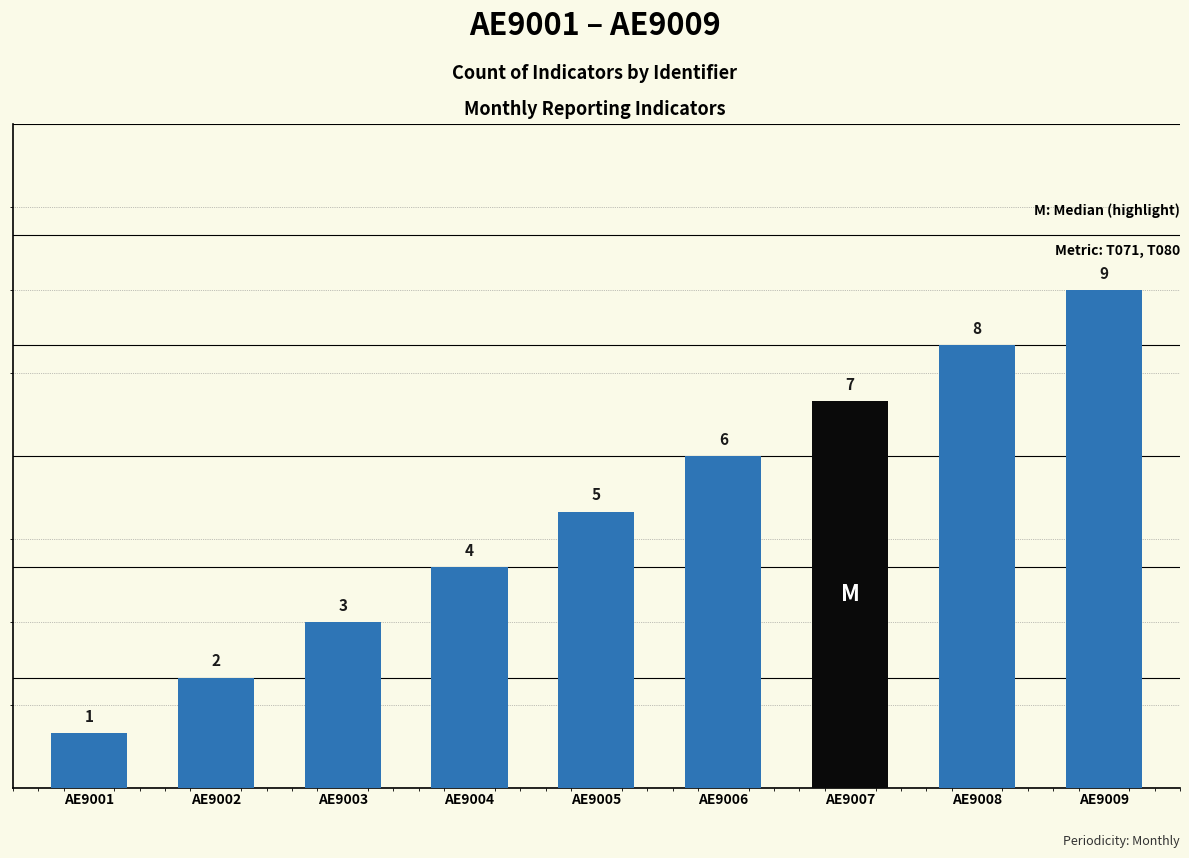

The chart shows a value of 12 at AE9008. True or false?

False